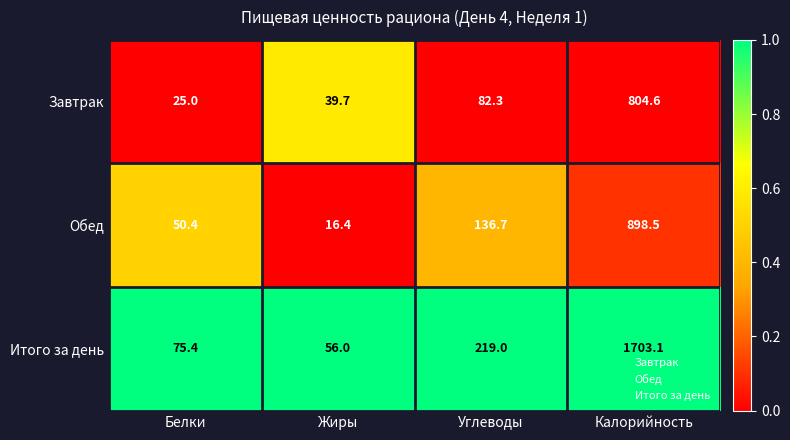

Reading right to left, list all the values displayed in this chart.

Завтрак: Калорийность=804.6	Углеводы=82.3	Жиры=39.7	Белки=25.0
Обед: Калорийность=898.5	Углеводы=136.7	Жиры=16.4	Белки=50.4
Итого за день: Калорийность=1703.1	Углеводы=219.0	Жиры=56.0	Белки=75.4